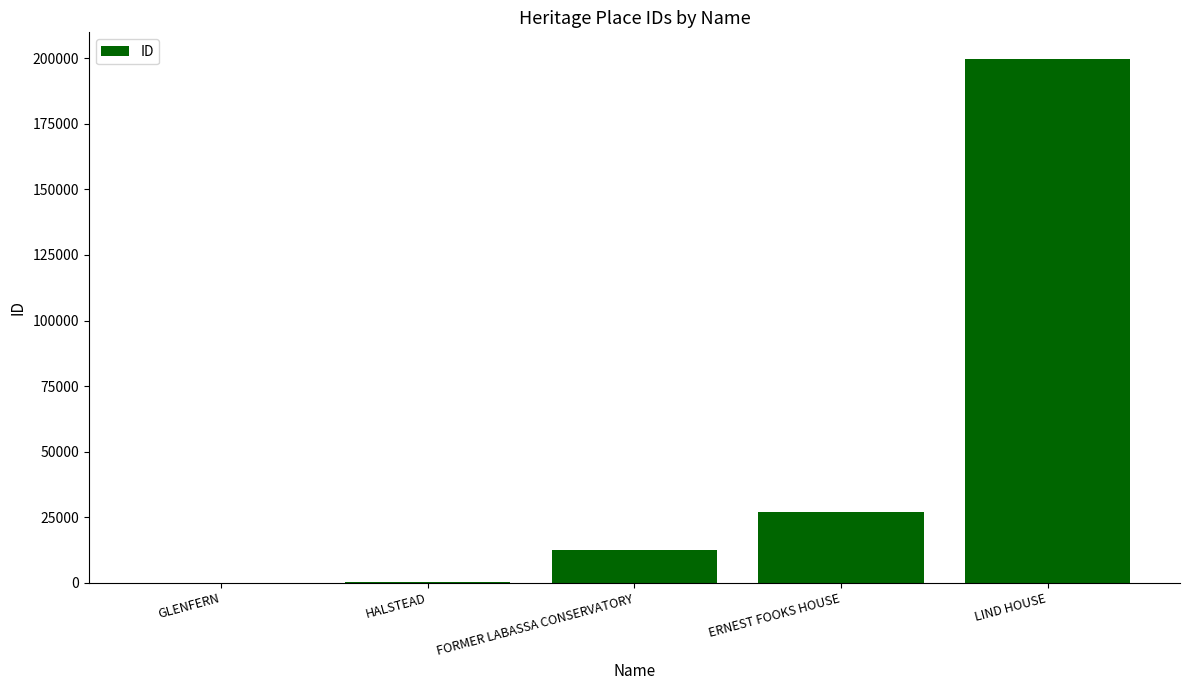

Where is the data nearest to the value 99974?

ERNEST FOOKS HOUSE